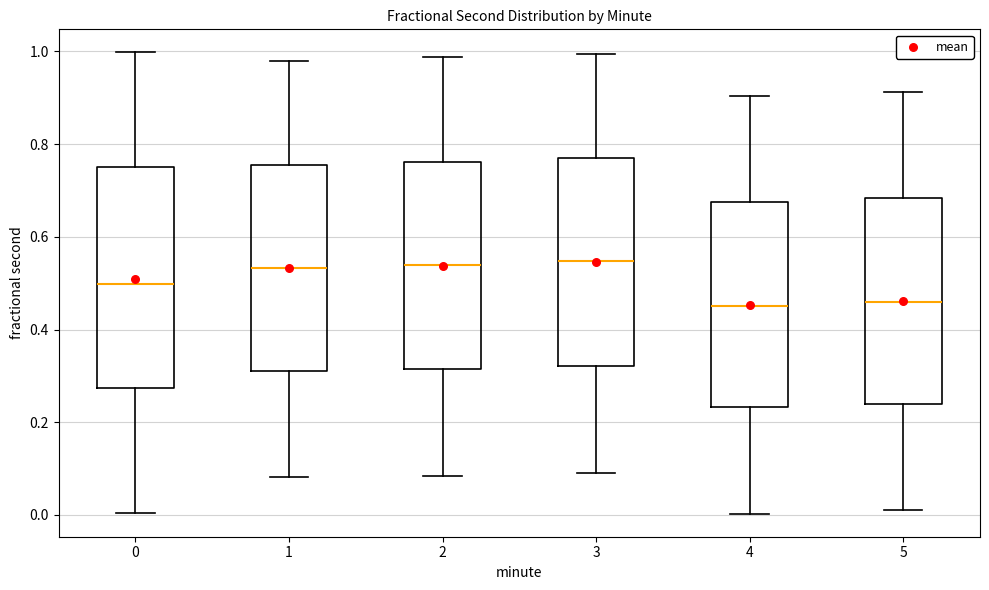

Reading left to right, transcribe this box plot: for each box, give where its median line is, the range the box spans, and where its two whiskers end, as read against the y-axis. The values are not printed on the chart, so give them approximately, as read against the axis.

0: median 0.50, box 0.28 to 0.76, whiskers 0.00 to 1.00
1: median 0.54, box 0.30 to 0.76, whiskers 0.08 to 0.98
2: median 0.54, box 0.32 to 0.76, whiskers 0.08 to 0.98
3: median 0.54, box 0.32 to 0.76, whiskers 0.10 to 1.00
4: median 0.46, box 0.24 to 0.68, whiskers 0.00 to 0.90
5: median 0.46, box 0.24 to 0.68, whiskers 0.02 to 0.92